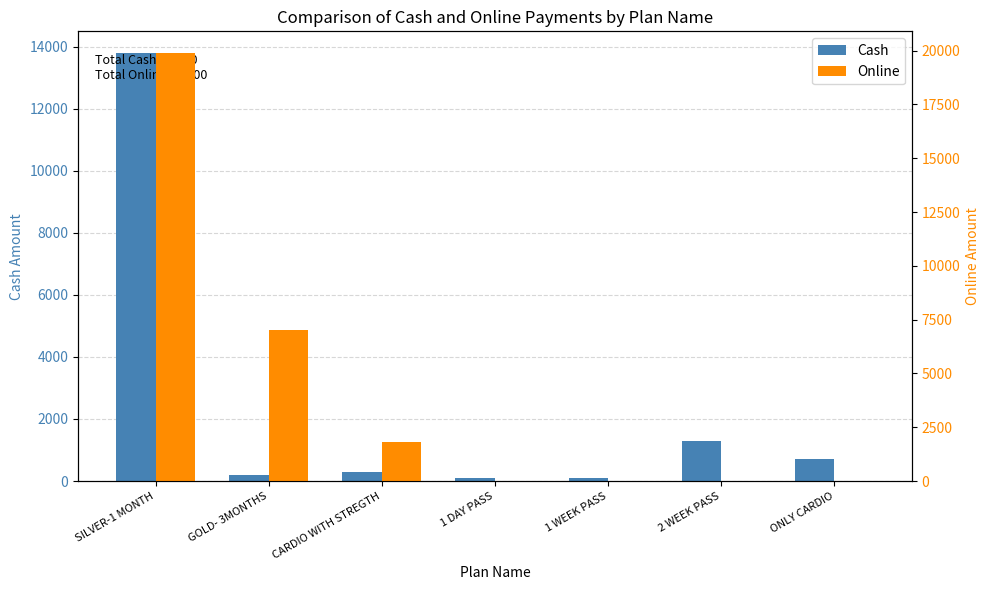

Reading right to left, extract all data points from this chart.

Cash: ONLY CARDIO=700	2 WEEK PASS=1300	1 WEEK PASS=100	1 DAY PASS=100	CARDIO WITH STREGTH=300	GOLD- 3MONTHS=200	SILVER-1 MONTH=13800
Online: ONLY CARDIO=0	2 WEEK PASS=0	1 WEEK PASS=0	1 DAY PASS=0	CARDIO WITH STREGTH=1800	GOLD- 3MONTHS=7000	SILVER-1 MONTH=19900